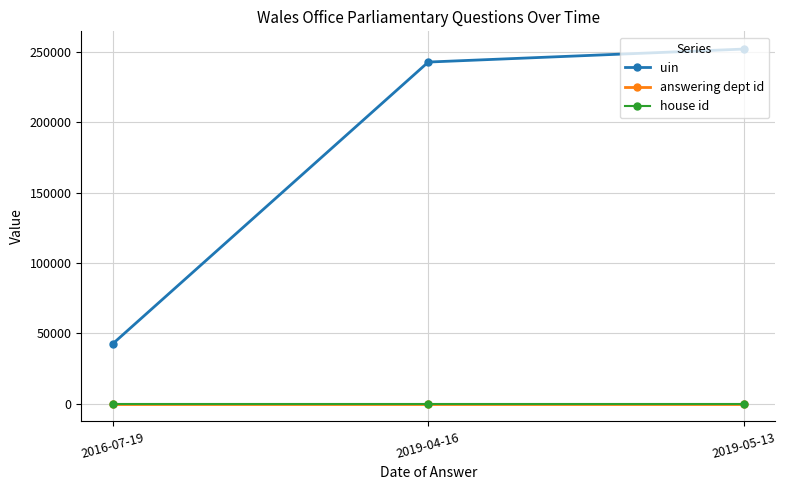

What is the spread (max minus min) of values at 2016-07-19?

42622